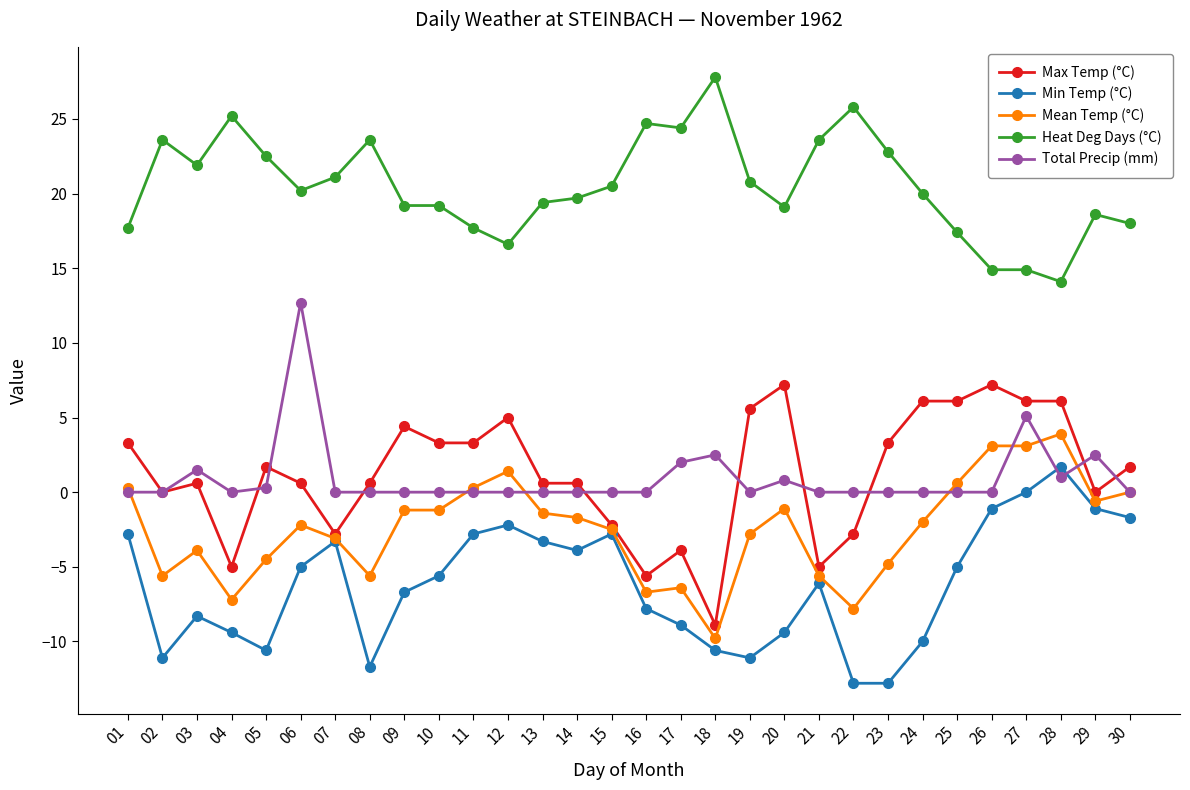

What is the value of the Max Temp (°C) point at the 25th from the left?

6.1